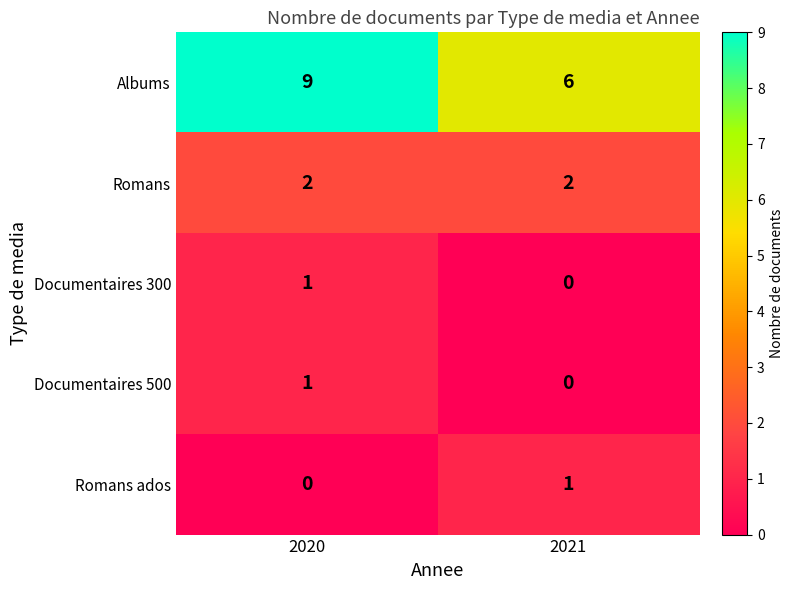

What is the sum of all Albums values?

15